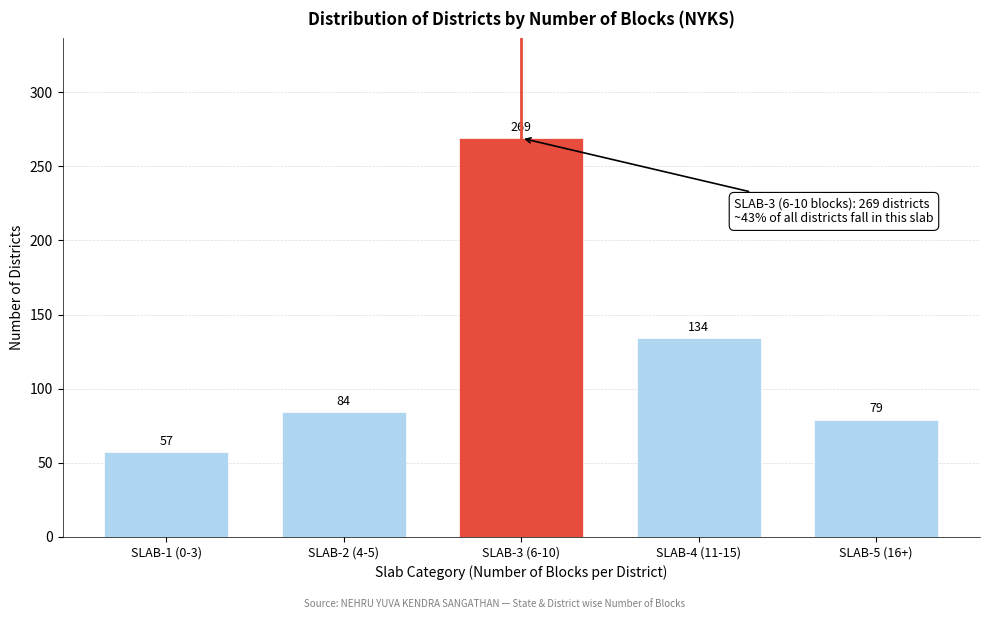

Reading left to right, list all the values displayed in this chart.

SLAB-1 (0-3)=57	SLAB-2 (4-5)=84	SLAB-3 (6-10)=269	SLAB-4 (11-15)=134	SLAB-5 (16+)=79